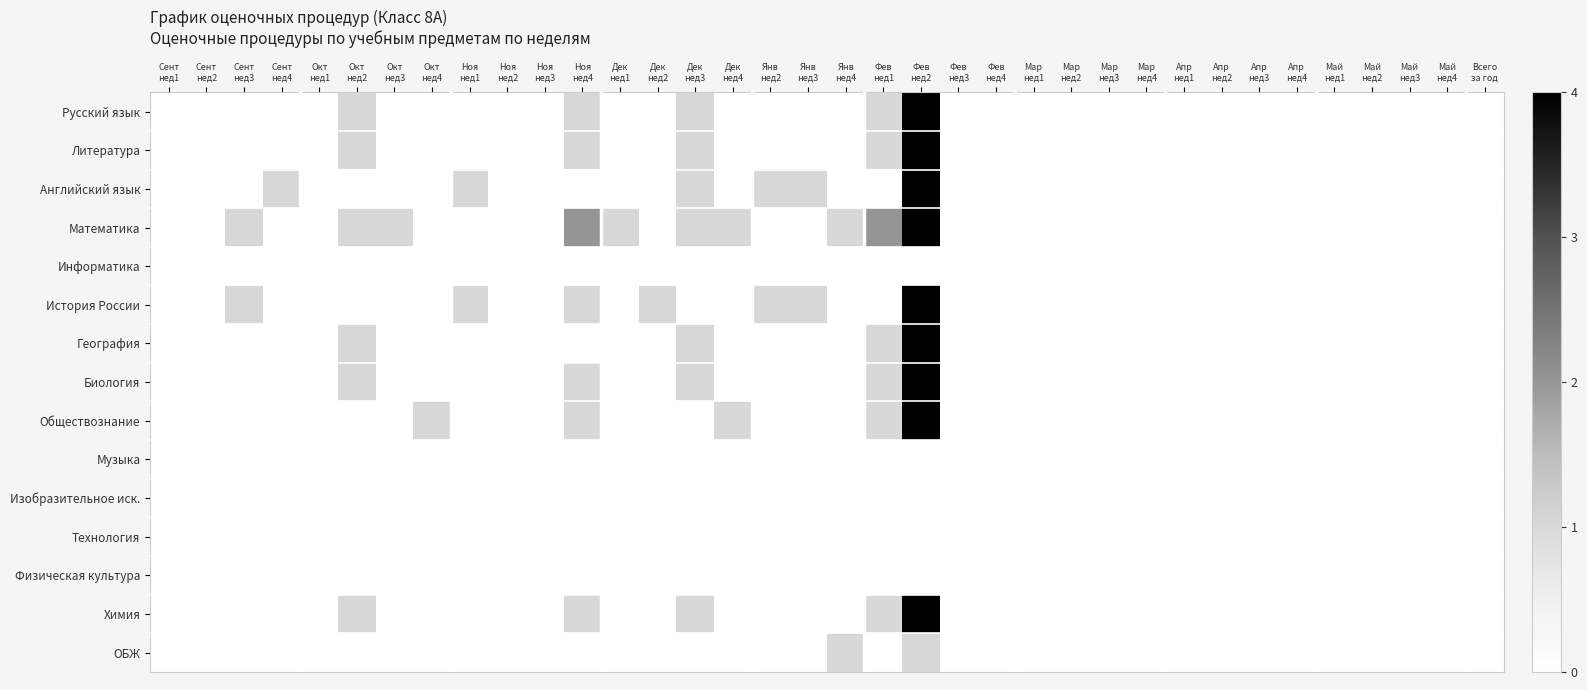

At how many categories does at least one series exceed 9?

1